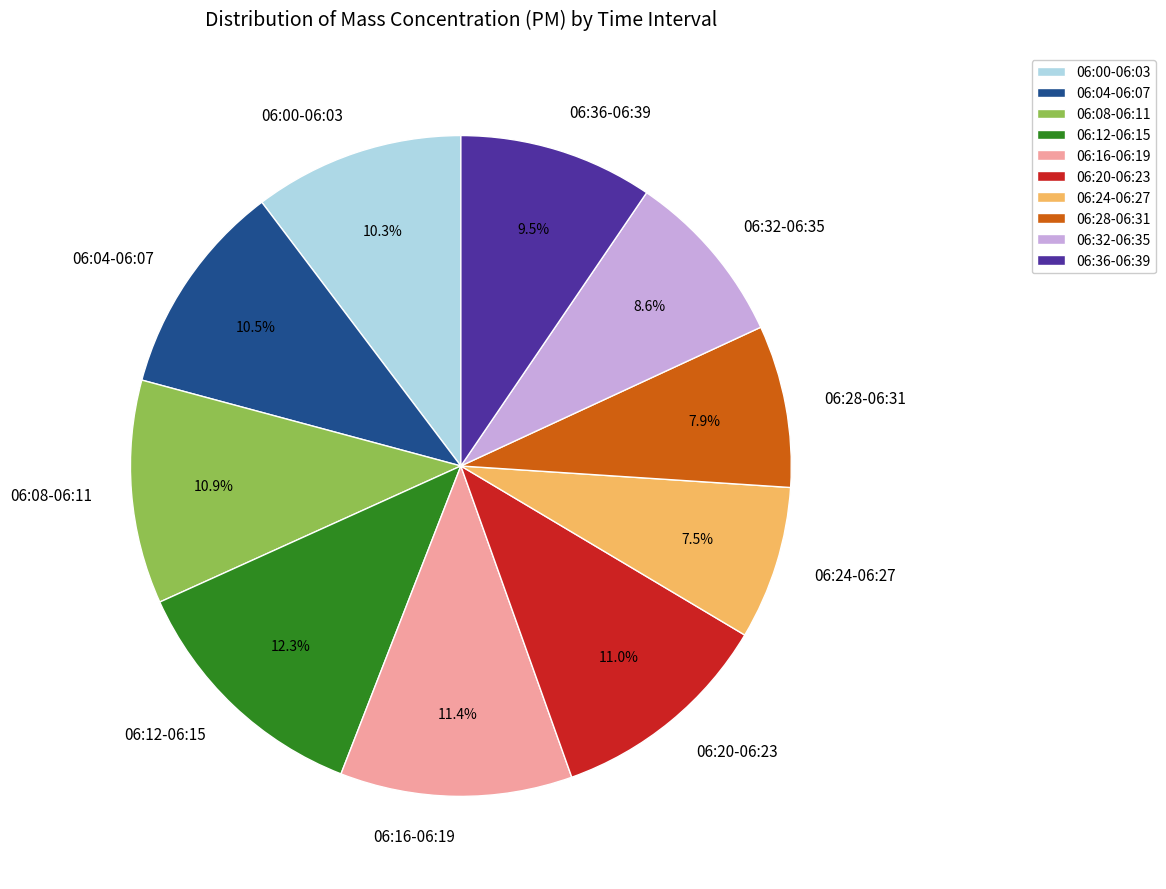

Is 06:20-06:23 the majority of the pie?

No